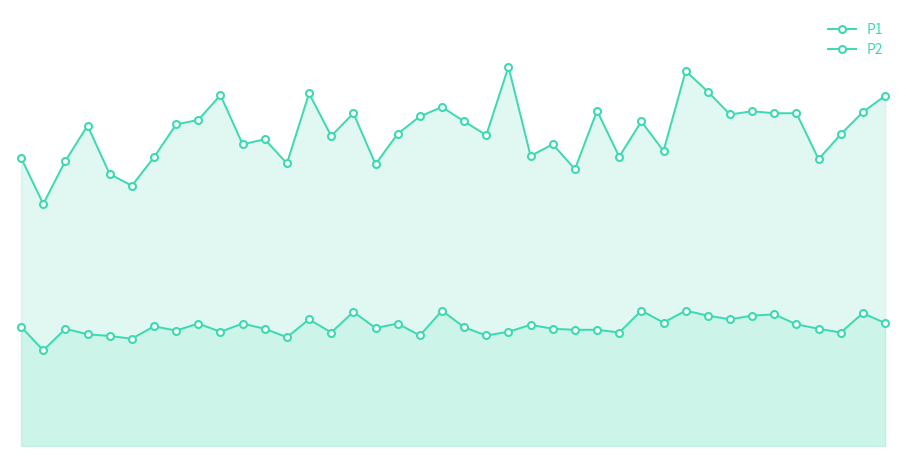

How many values in the P1 series are below 12?

13